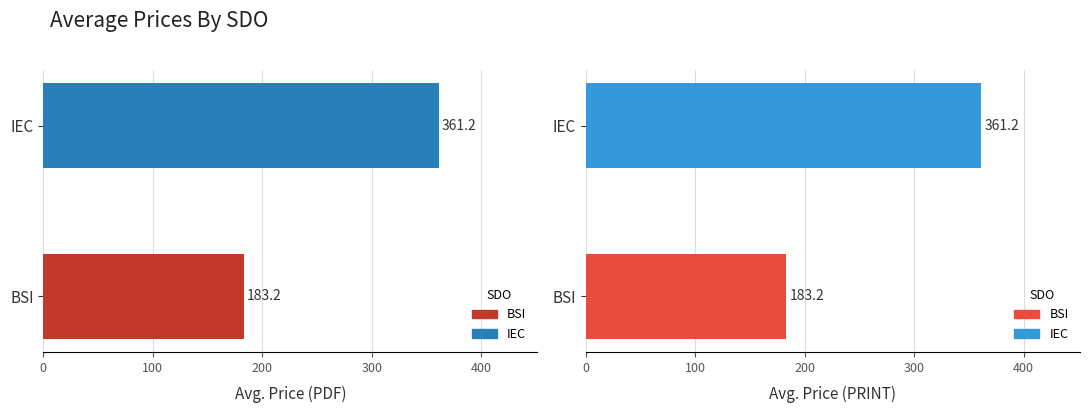

Is the value of Avg. Price (PRINT) at BSI greater than the value of Avg. Price (PDF) at BSI?

No